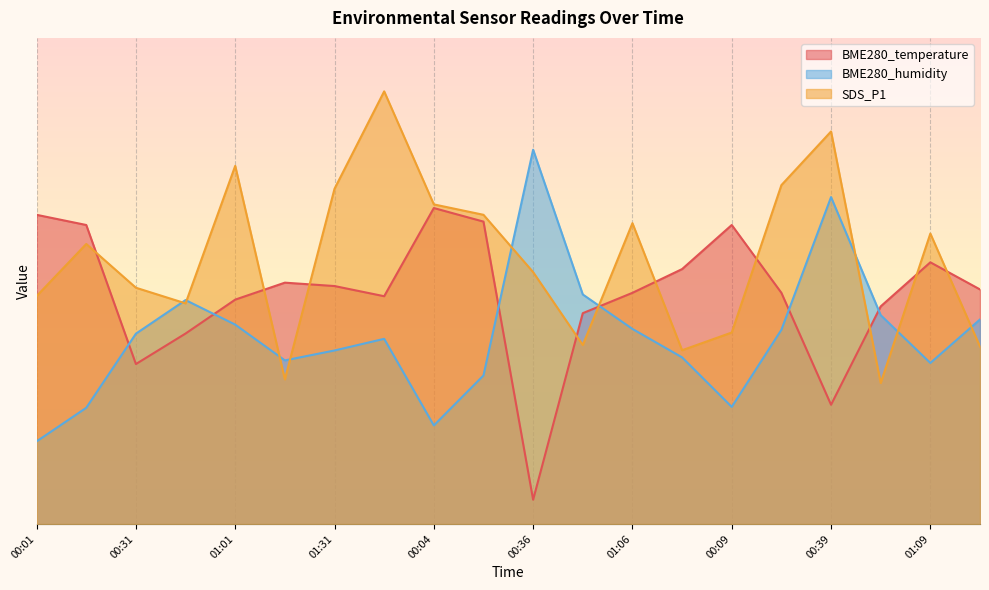

After their last crossing, which series has the higher values: BME280_humidity or BME280_temperature?

BME280_temperature